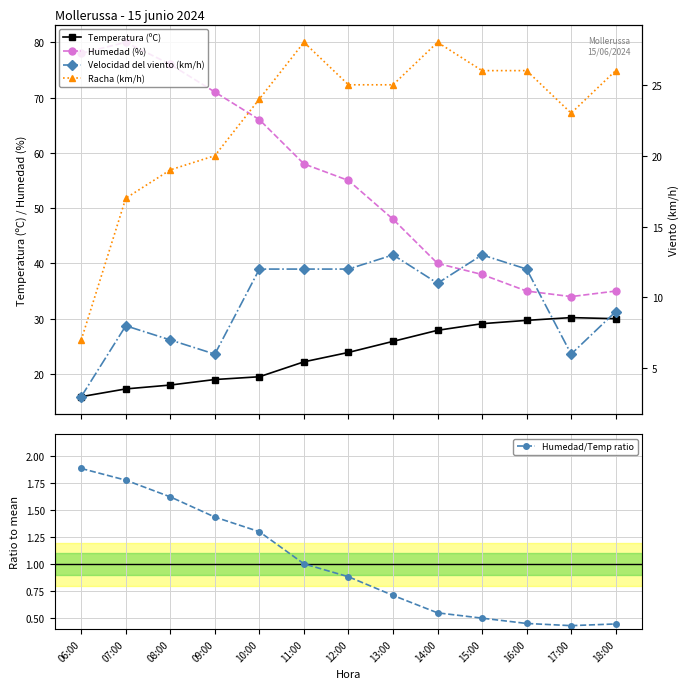

What is the sum of the Humedad (%) values at 11:00 and 08:00?

134.0